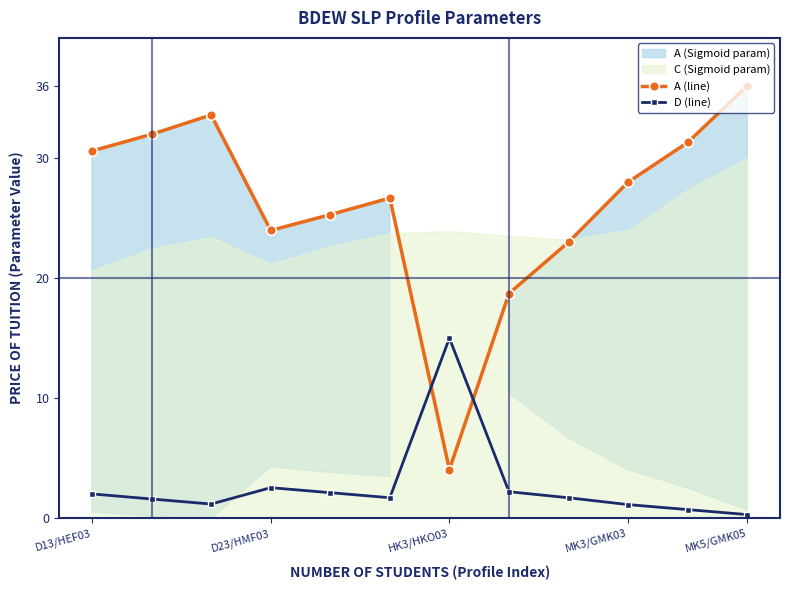

List the series in order of their peak value, lowest first.

D (line), A (line)